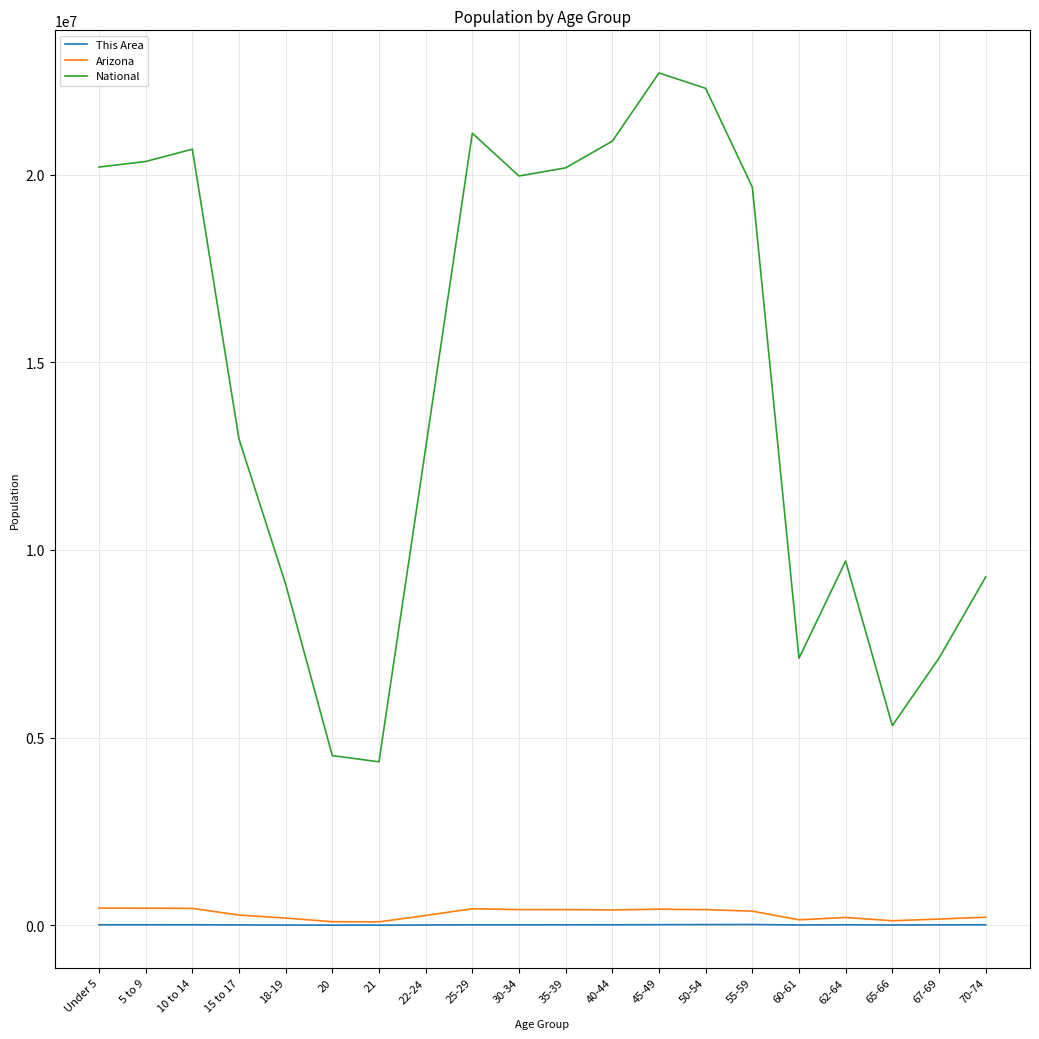

What is the difference between the This Area values at 15 to 17 and 60-61?

120